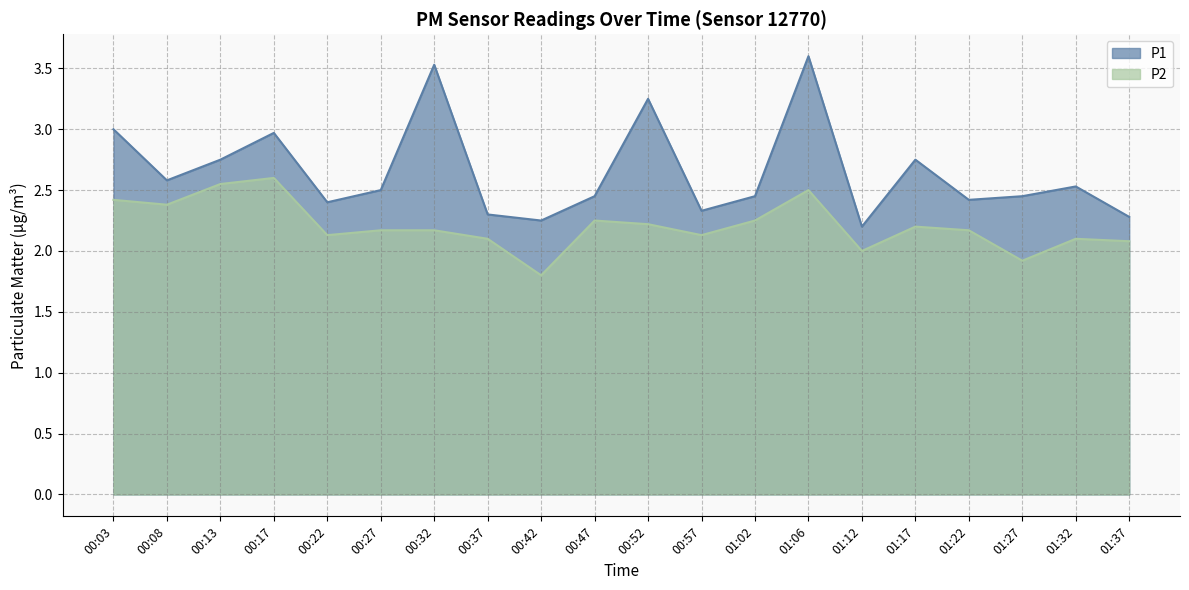

Reading left to right, extract all data points from this chart.

P1: 00:03=3.0	00:08=2.6	00:13=2.8	00:17=3.0	00:22=2.4	00:27=2.5	00:32=3.5	00:37=2.3	00:42=2.2	00:47=2.5	00:52=3.2	00:57=2.3	01:02=2.5	01:06=3.6	01:12=2.2	01:17=2.8	01:22=2.4	01:27=2.5	01:32=2.5	01:37=2.3
P2: 00:03=2.4	00:08=2.4	00:13=2.5	00:17=2.6	00:22=2.1	00:27=2.2	00:32=2.2	00:37=2.1	00:42=1.8	00:47=2.2	00:52=2.2	00:57=2.1	01:02=2.2	01:06=2.5	01:12=2.0	01:17=2.2	01:22=2.2	01:27=1.9	01:32=2.1	01:37=2.1